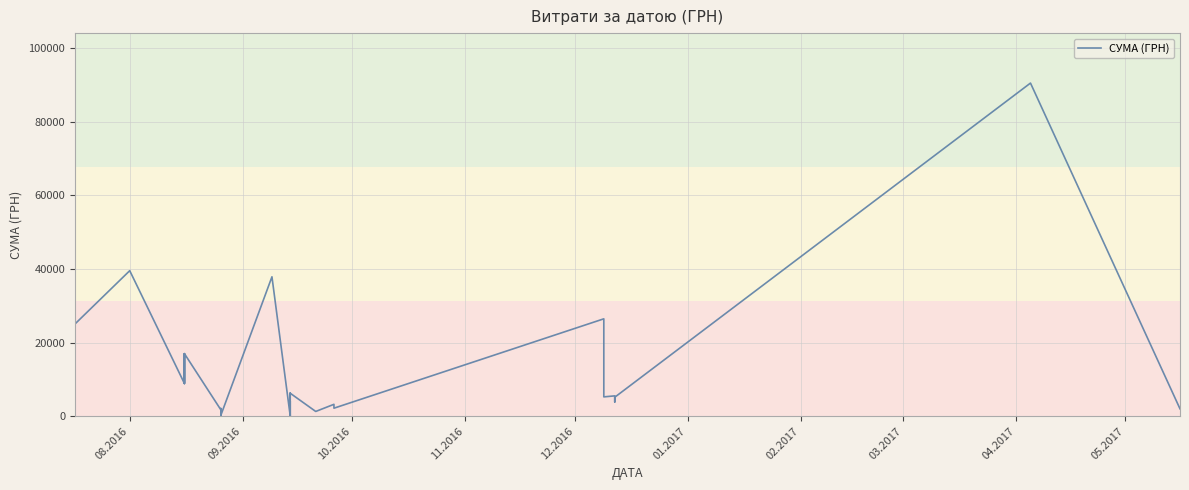

How many values are below 2174?

20